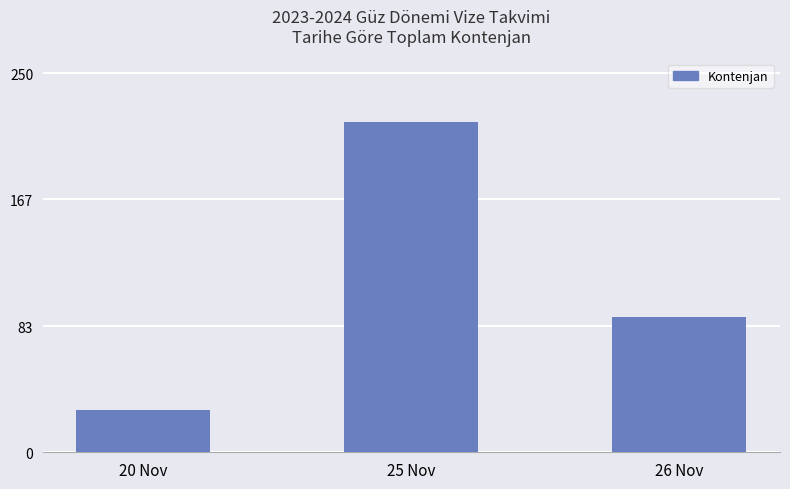

What is the maximum value shown in the chart?

218